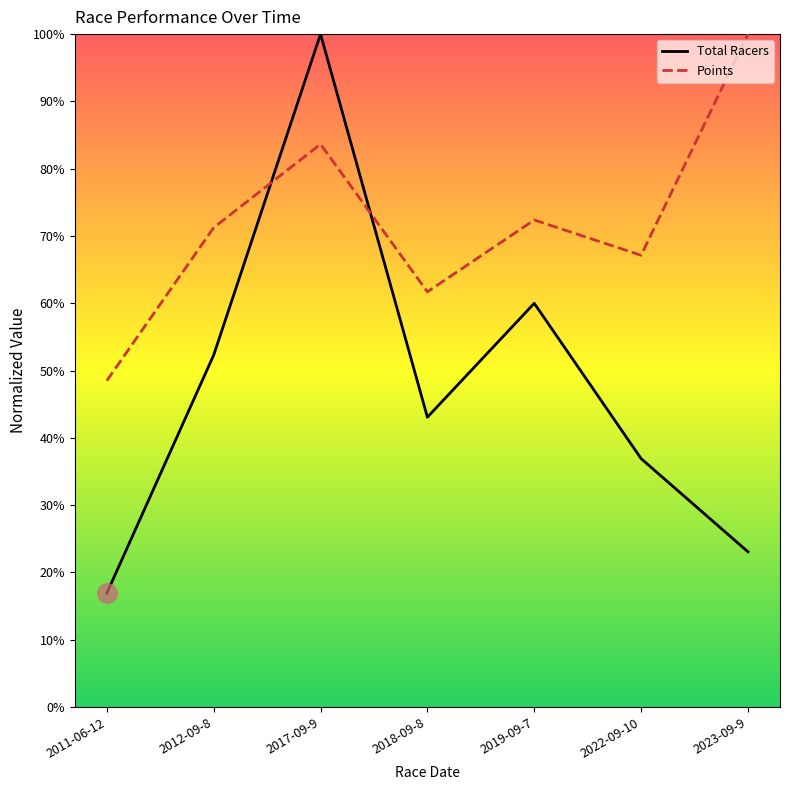

Which has a higher value, 2022-09-10 or 2012-09-8?

2012-09-8